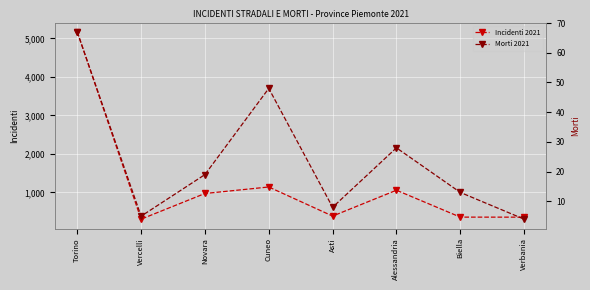

Reading left to right, transcribe all the data shown in this chart.

Incidenti 2021: 5166	308	974	1143	388	1059	361	360
Morti 2021: 67	5	19	48	8	28	13	4